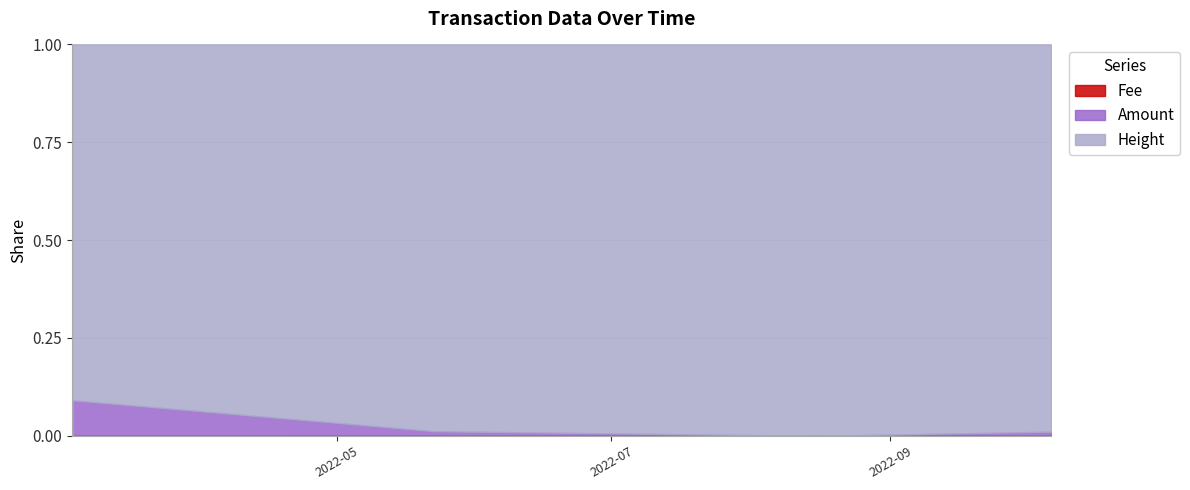

True or false: Fee has more than 2 interior local peaks.

False